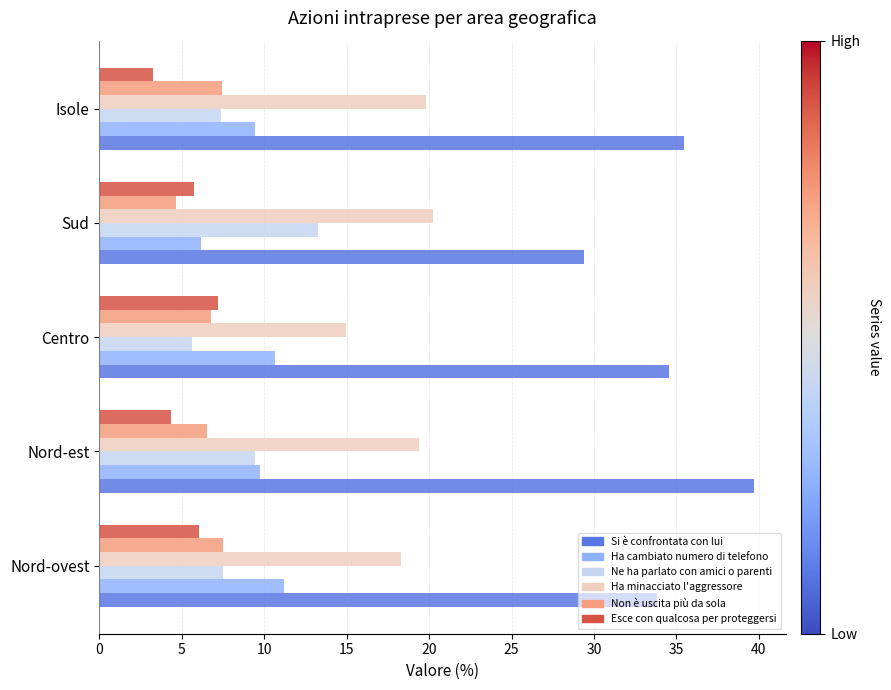

The Si è confrontata con lui series shows 20.6 at Isole. True or false?

False